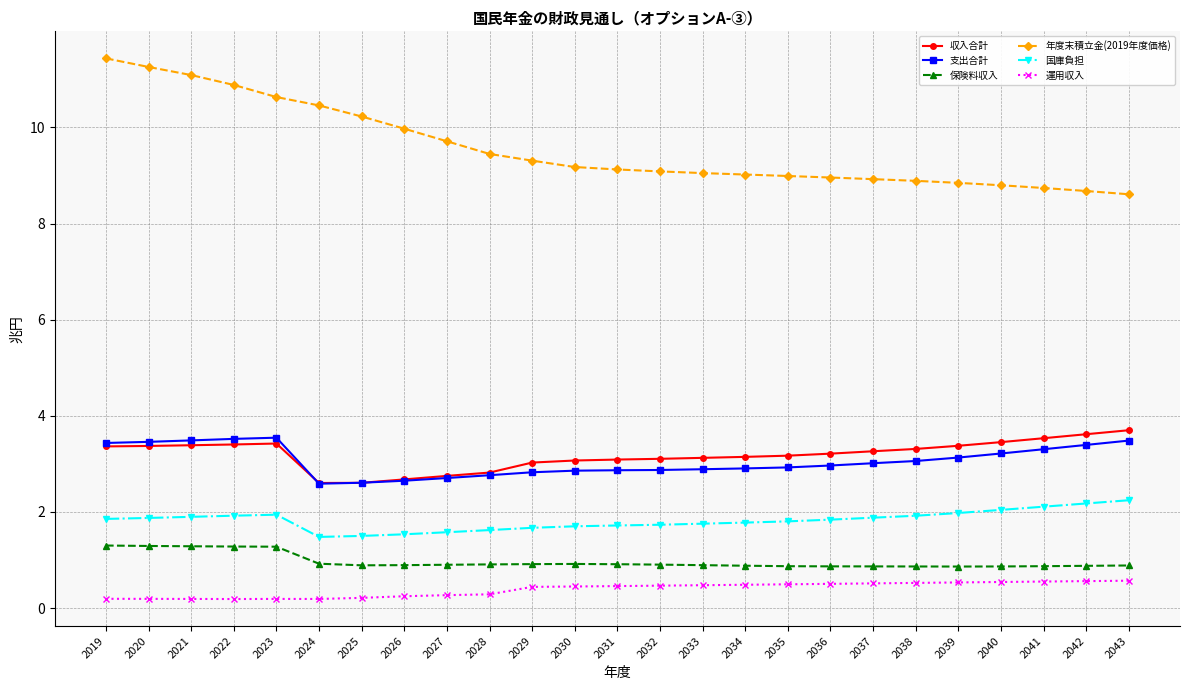

True or false: 保険料収入 and 運用収入 cross at least once.

False